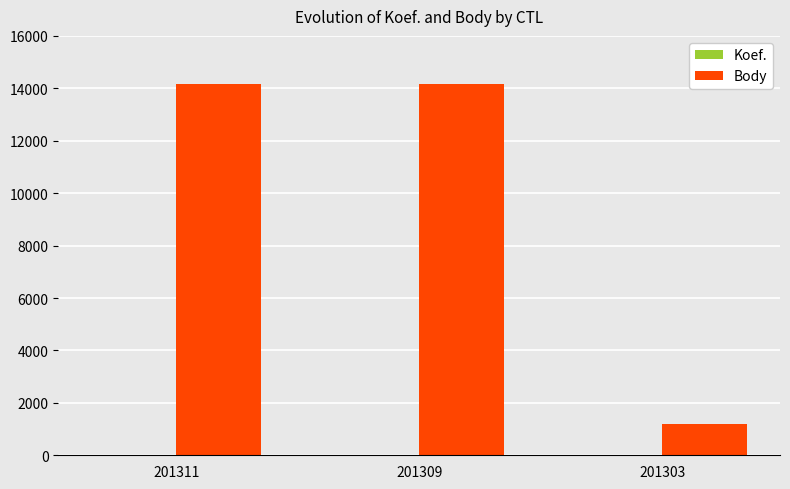

What is the highest value of the Body series?

14162